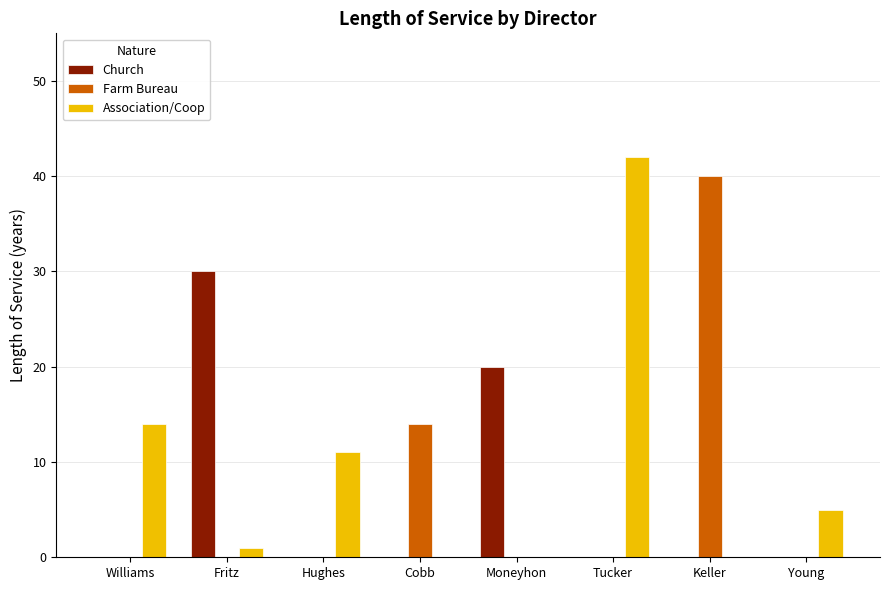

Reading left to right, what are all the values shown in this chart?

Church: Williams=0	Fritz=30	Hughes=0	Cobb=0	Moneyhon=20	Tucker=0	Keller=0	Young=0
Farm Bureau: Williams=0	Fritz=0	Hughes=0	Cobb=14	Moneyhon=0	Tucker=0	Keller=40	Young=0
Association/Coop: Williams=14	Fritz=1	Hughes=11	Cobb=0	Moneyhon=0	Tucker=42	Keller=0	Young=5